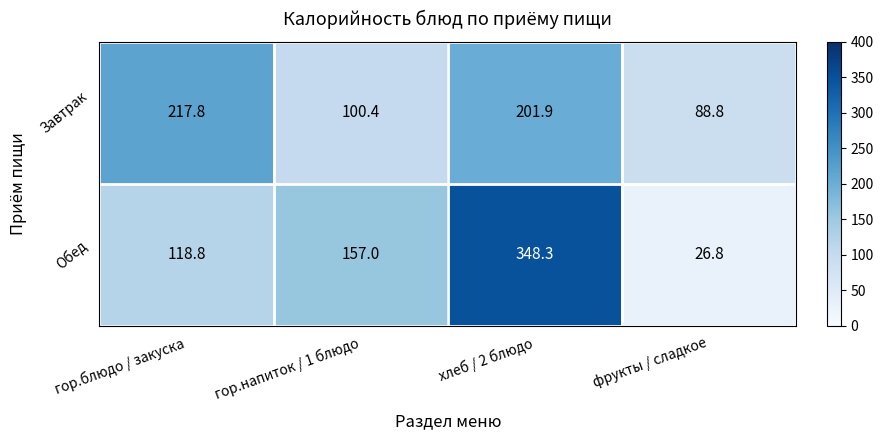

List the series in order of their peak value, highest first.

Обед, Завтрак